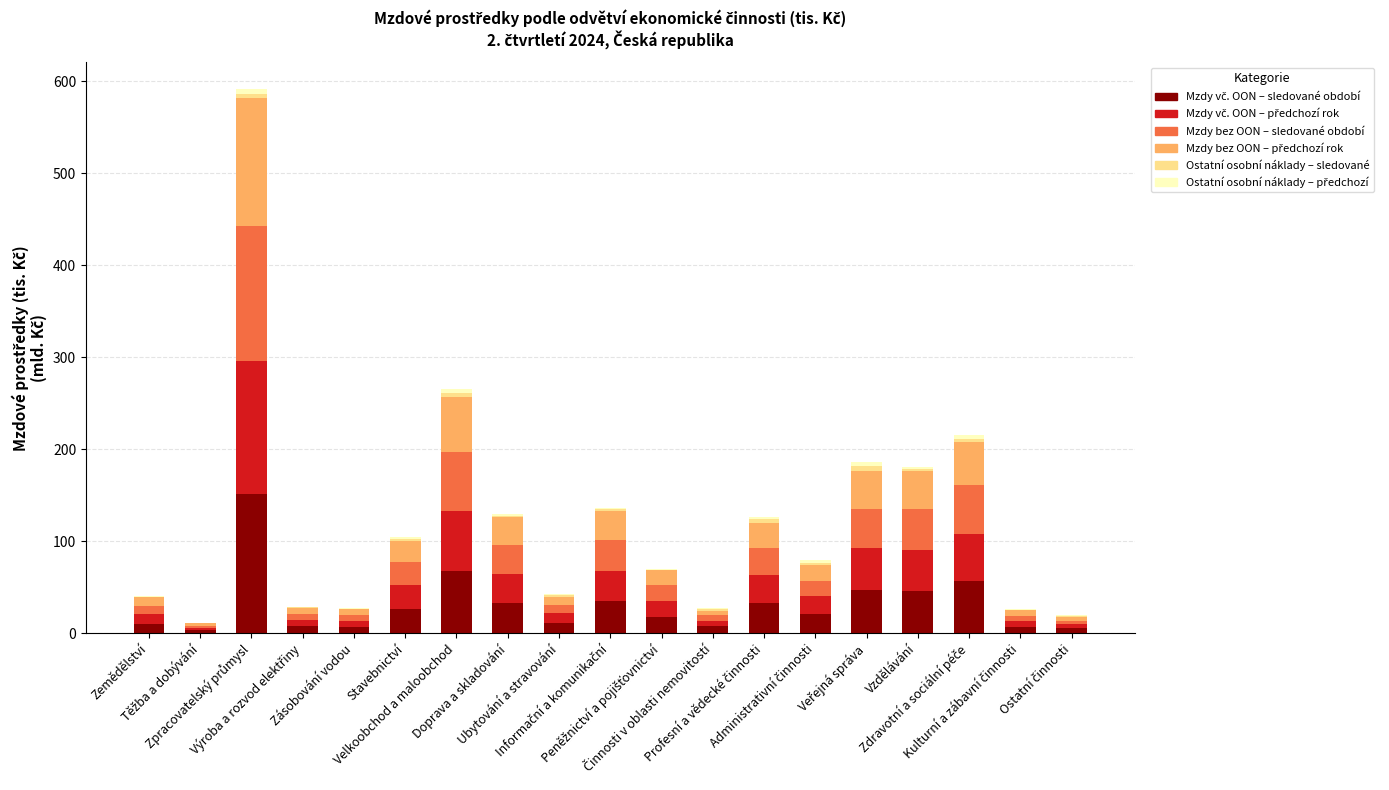

Where is Mzdy bez OON – sledované období nearest to the value 74?

Velkoobchod a maloobchod